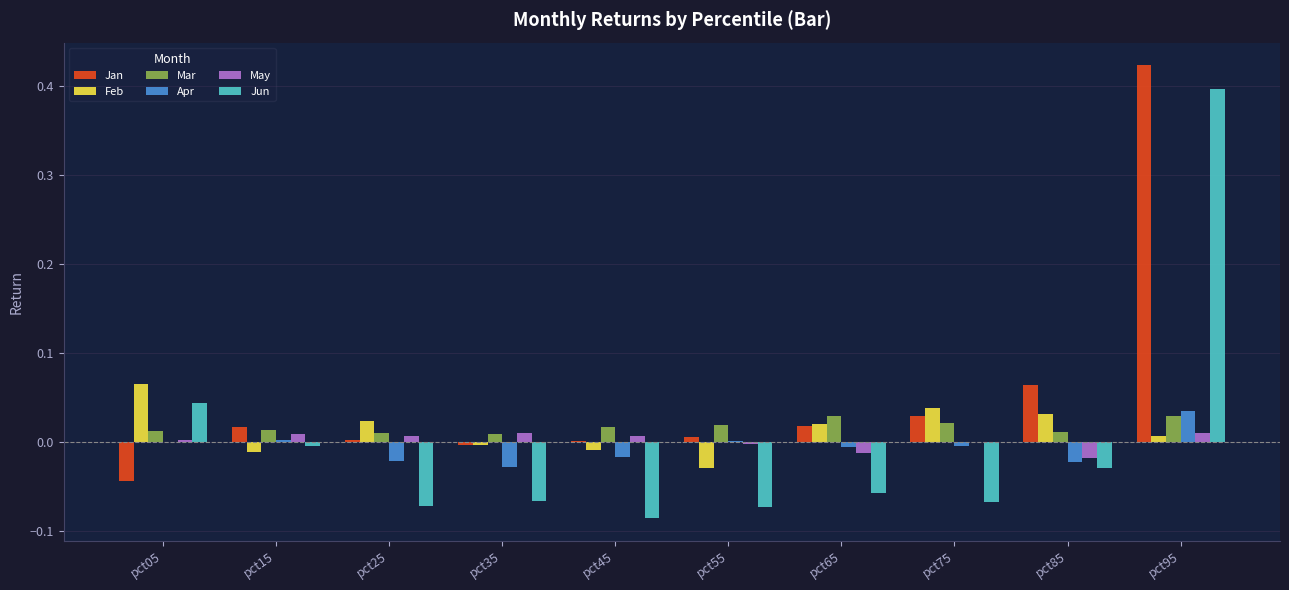

At which category is the sum across all series the highest?

pct95